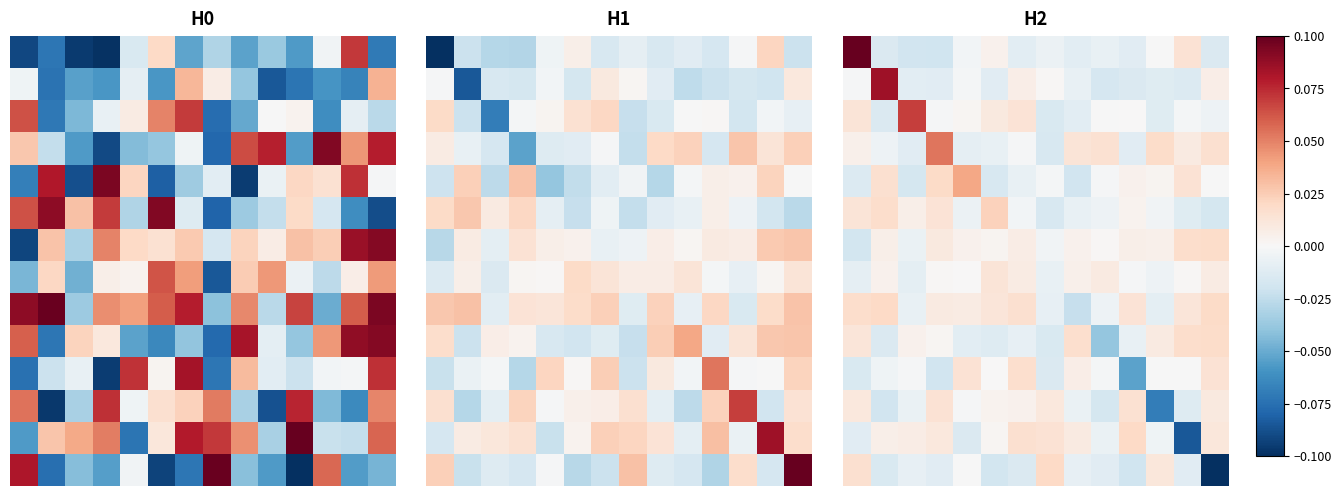

Count the number of categories in the chart.

14